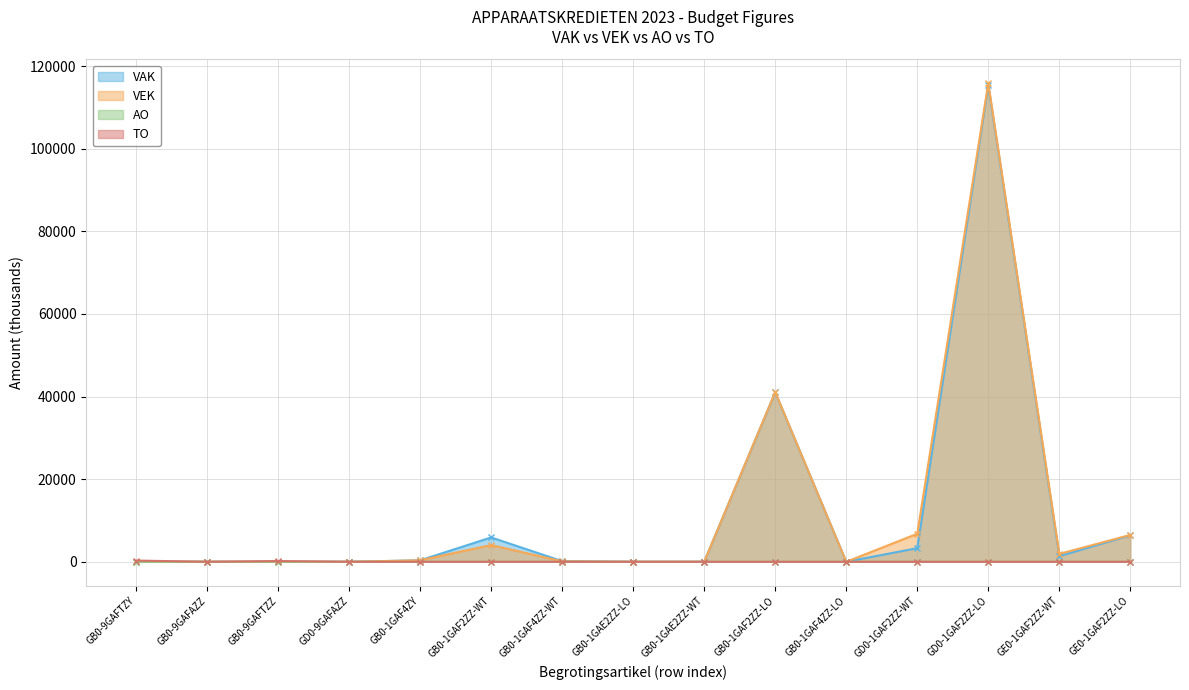

Which has a higher value, GB0-1GAF2ZZ-WT or GB0-1GAE2ZZ-LO?

GB0-1GAF2ZZ-WT